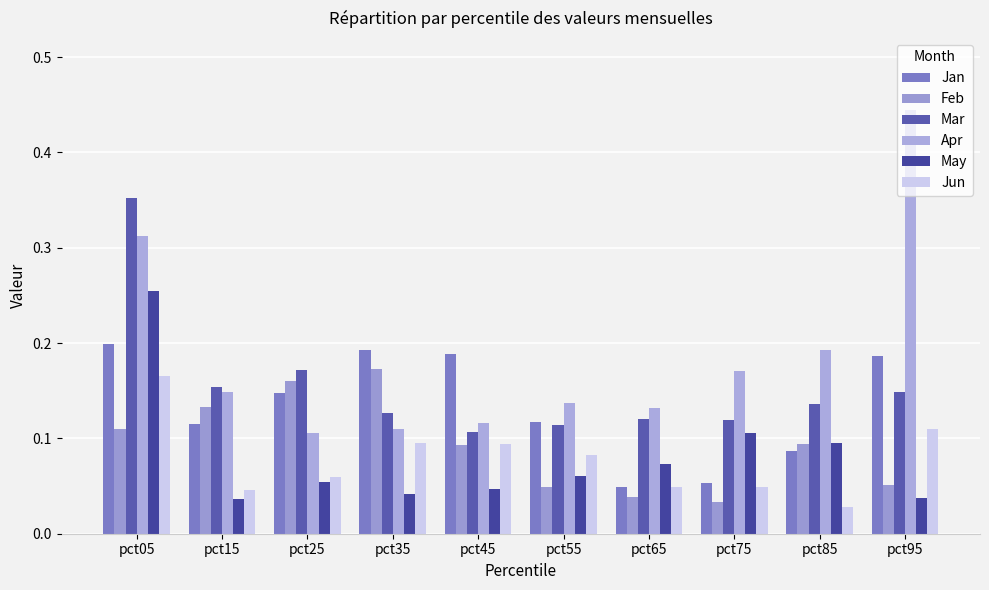

Which has a higher value, pct35 or pct05?

pct05